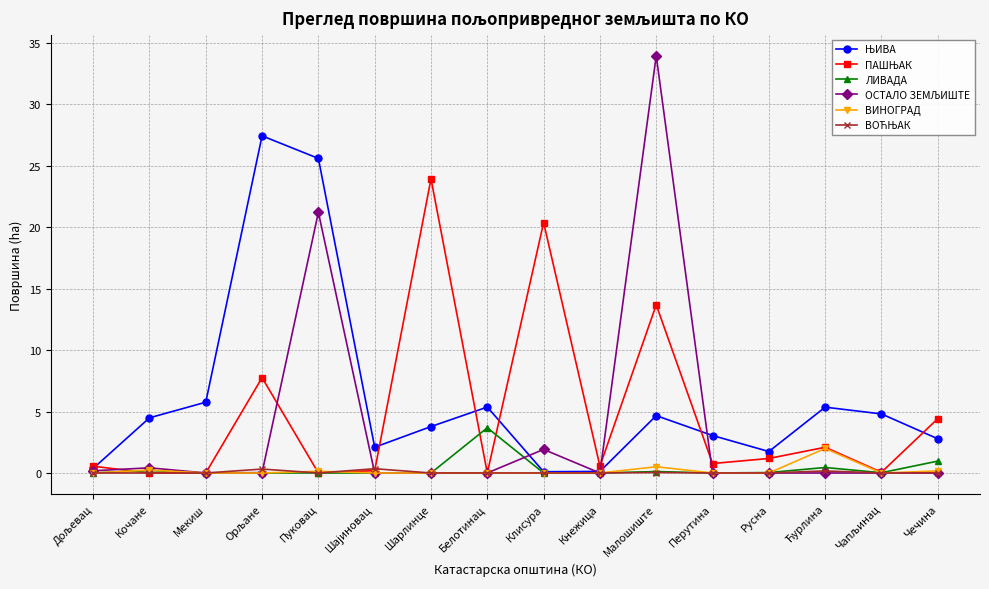

How many series are shown in this chart?

6